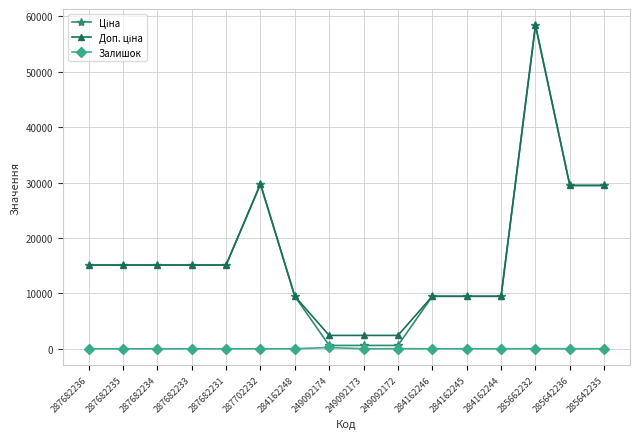

What is the difference between the highest and lowest values at 287682235?

15120.0